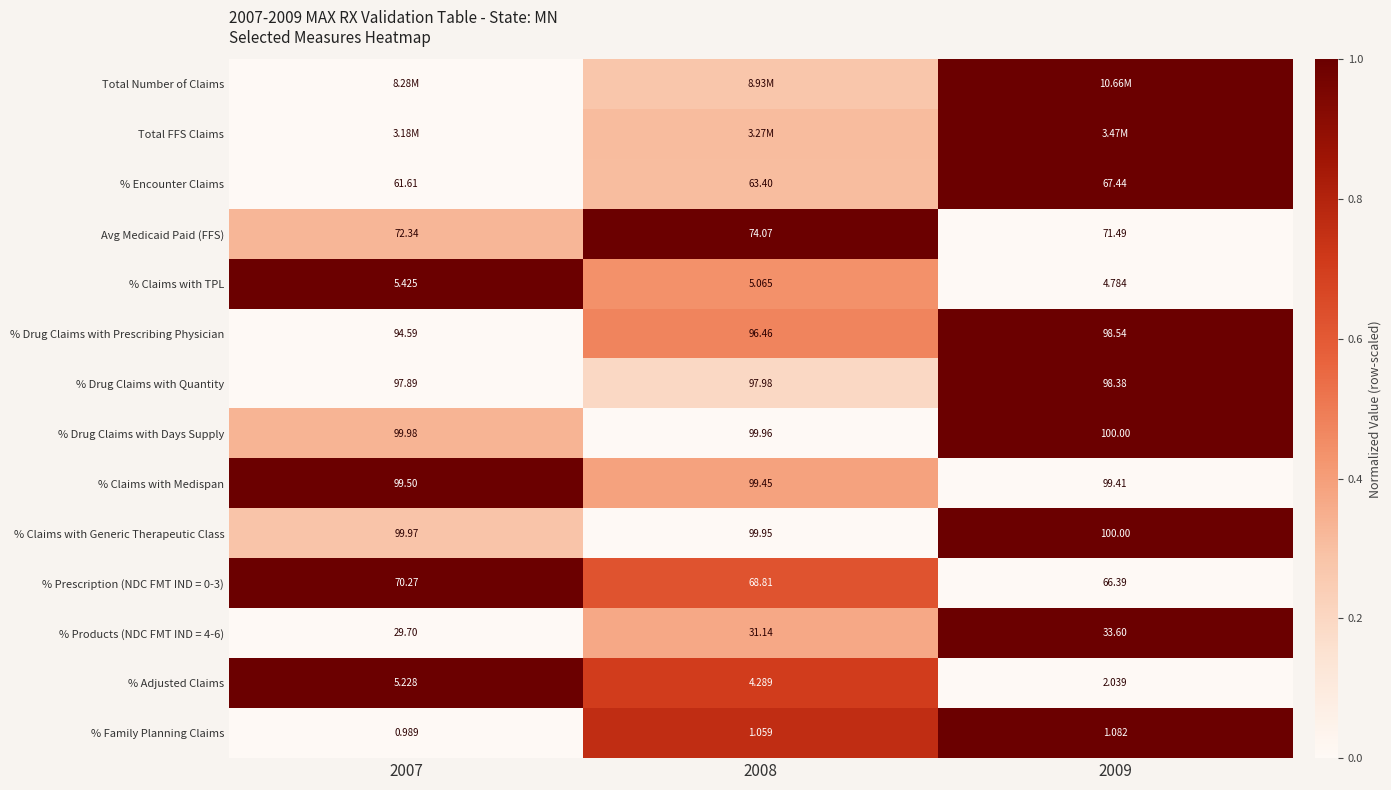

Is the value of % Claims with Generic Therapeutic Class at 2009 greater than the value of % Family Planning Claims at 2008?

Yes